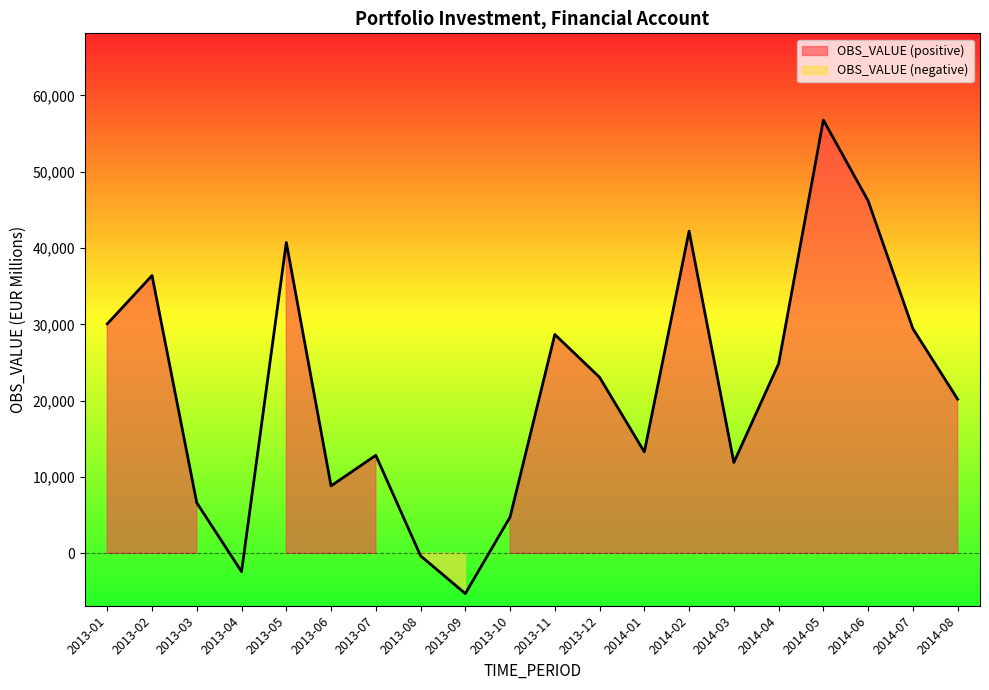

What is the difference between the maximum and minimum values?

62058.5